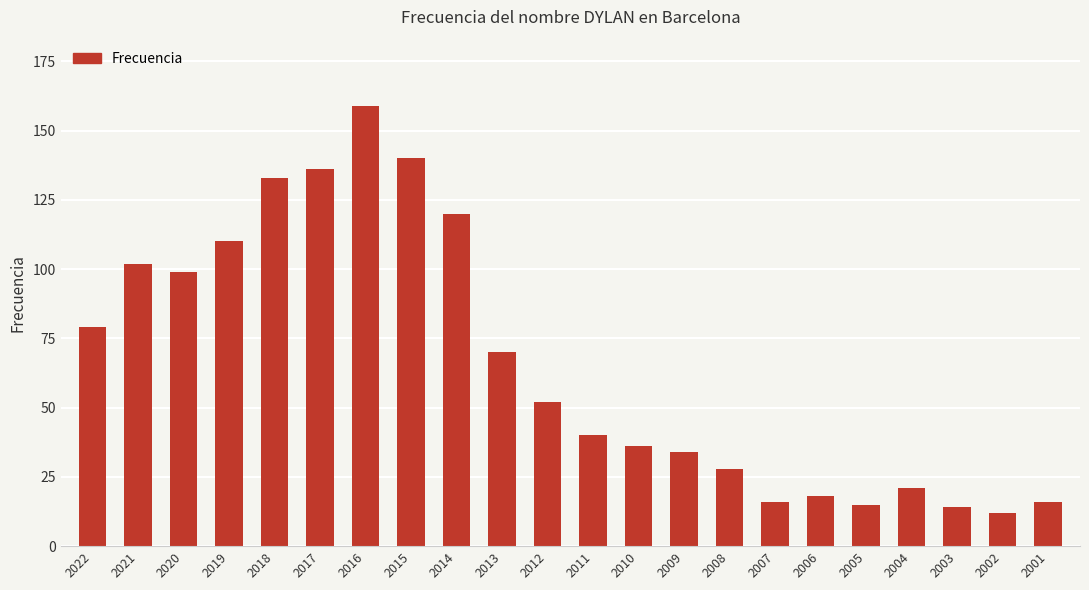

What is the value of the 4th bar from the left?

110